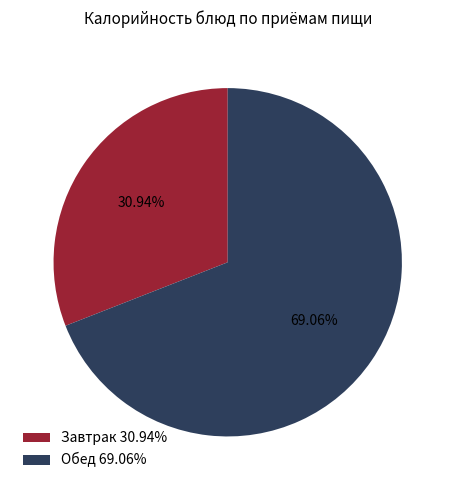

Approximately how many times larger is the value at Завтрак 30.94% compared to Обед 69.06%?

0.4